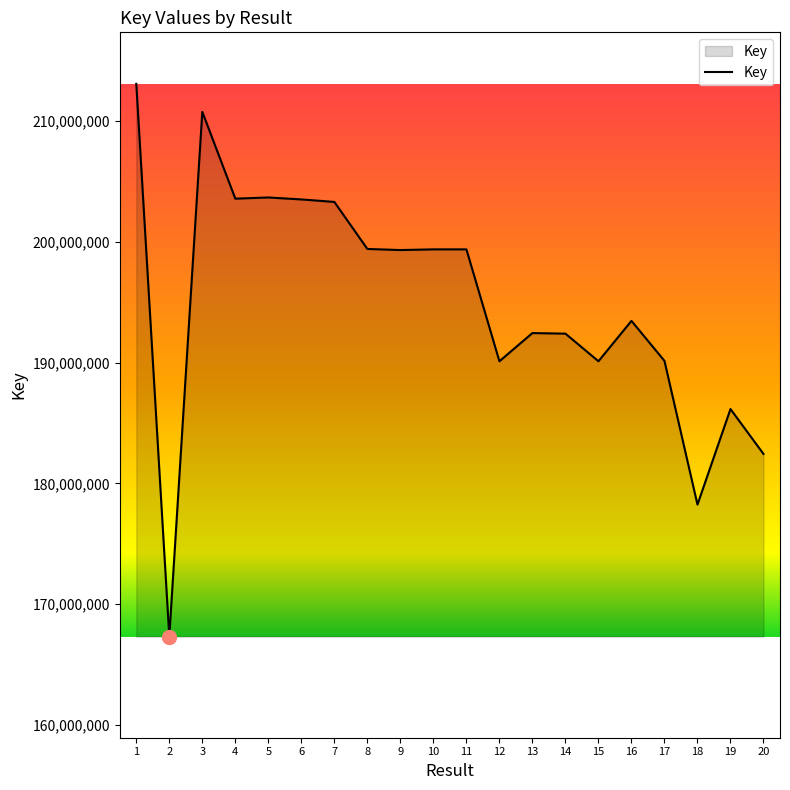

How many series are shown in this chart?

1